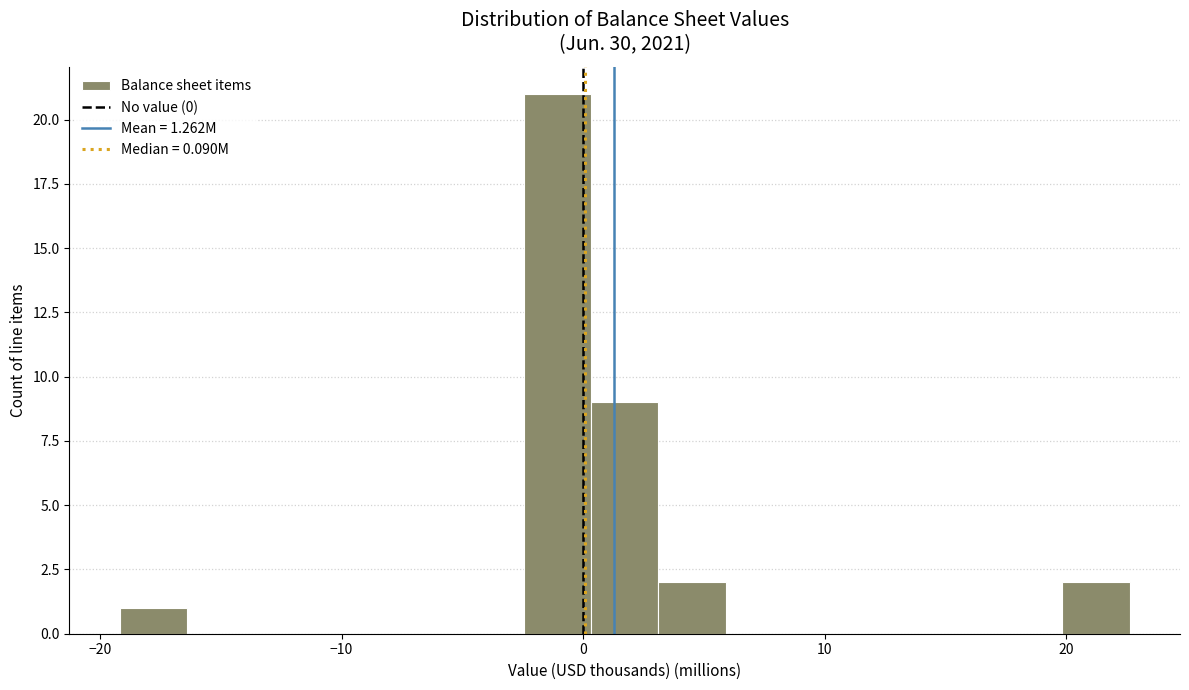

Around what value on the x-axis is the tallest bar? Give the approximate position of its centre, as read against the axis.

-1